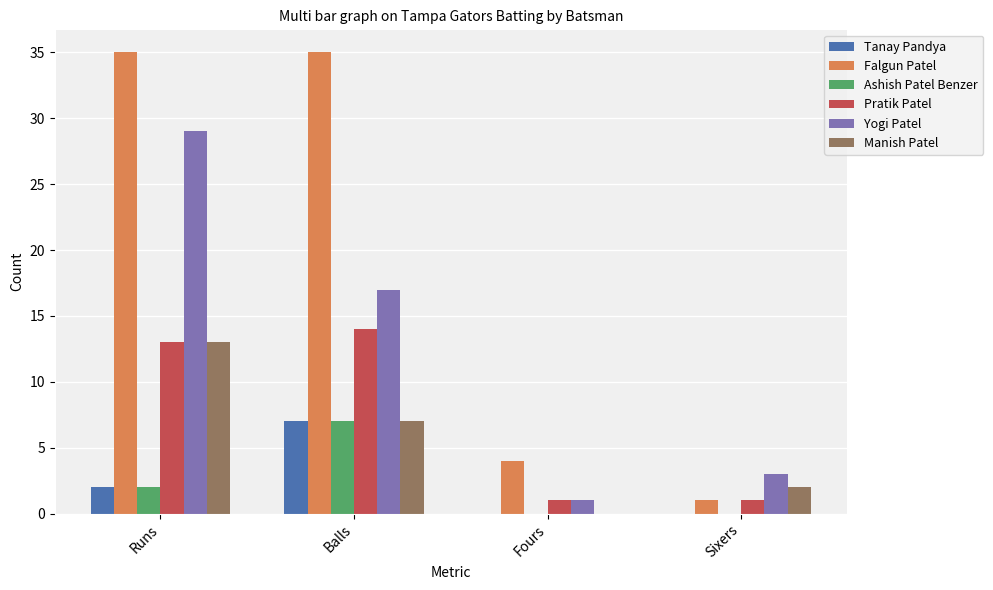

What is the sum of all Pratik Patel values?

29